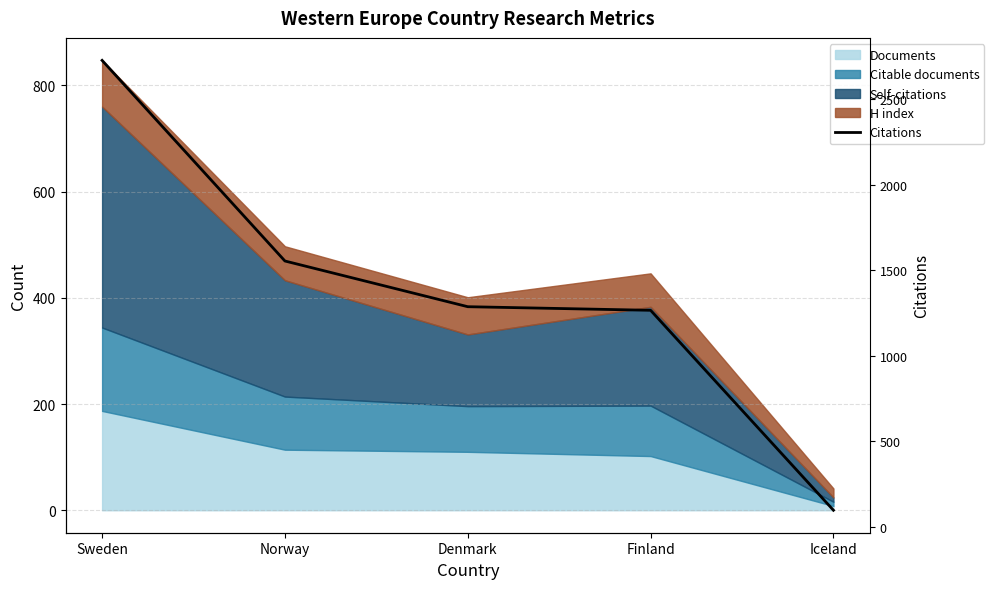

Between Sweden and Iceland, which is larger?

Sweden